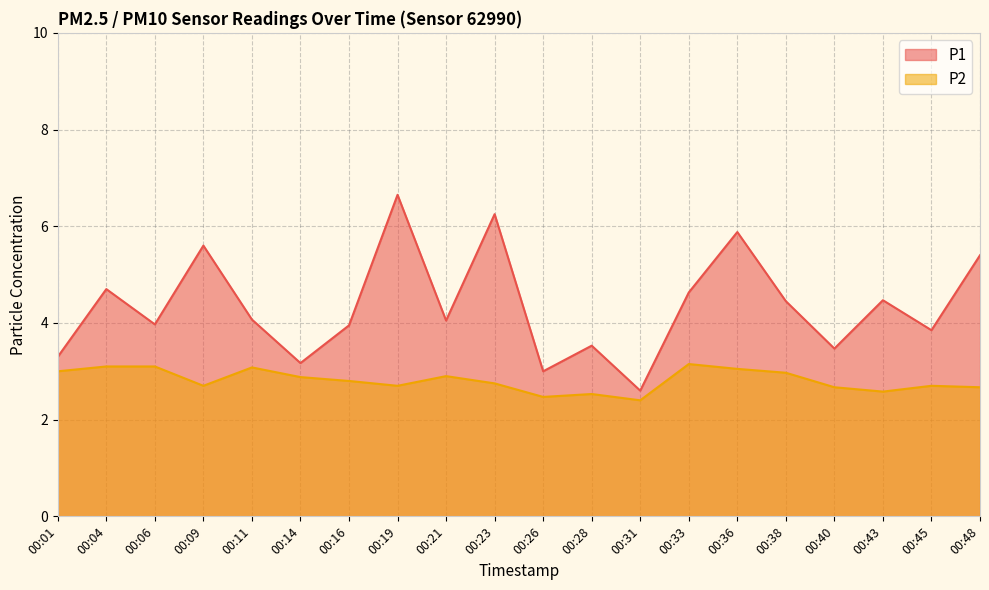

At how many categories does at least one series exceed 3?

18